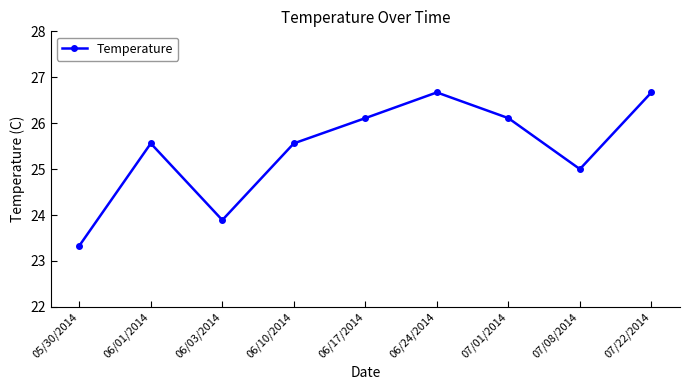

Reading right to left, what are all the values shown in this chart?

26.7	25.0	26.1	26.7	26.1	25.6	23.9	25.6	23.3